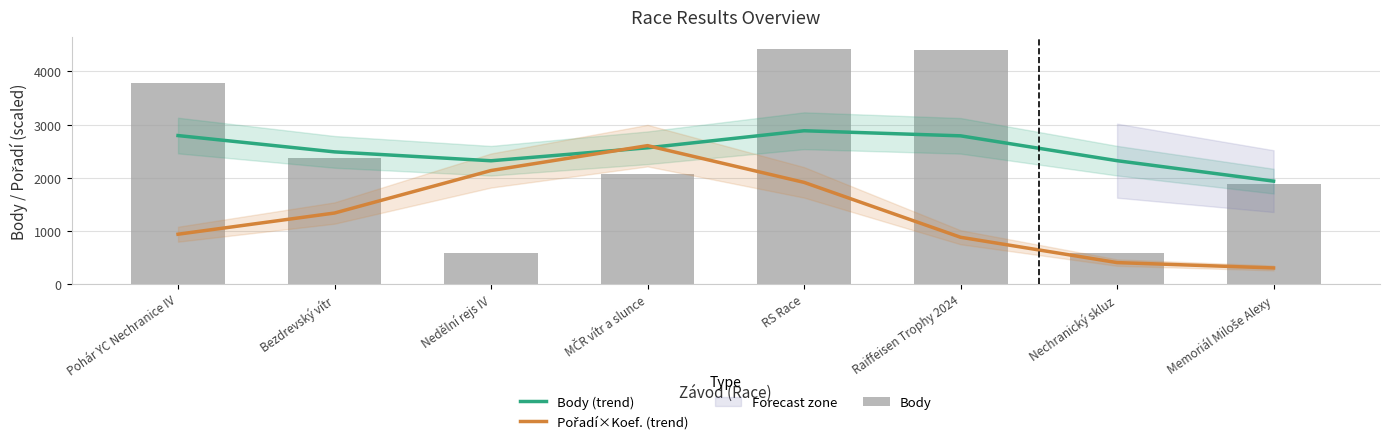

Count the number of categories in the chart.

8